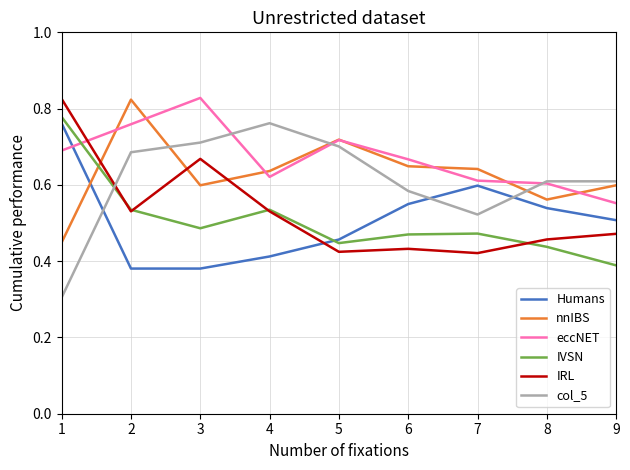

After their last crossing, which series has the higher values: col_5 or IVSN?

col_5